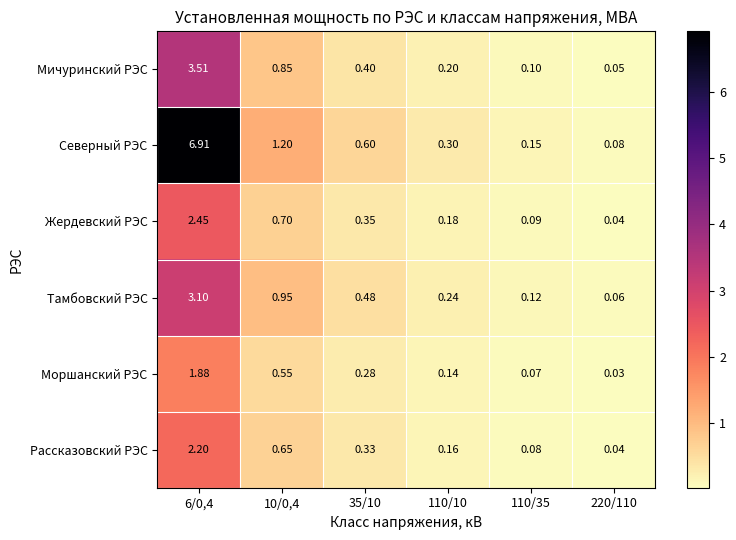

Which series has the widest spread of values?

Северный РЭС